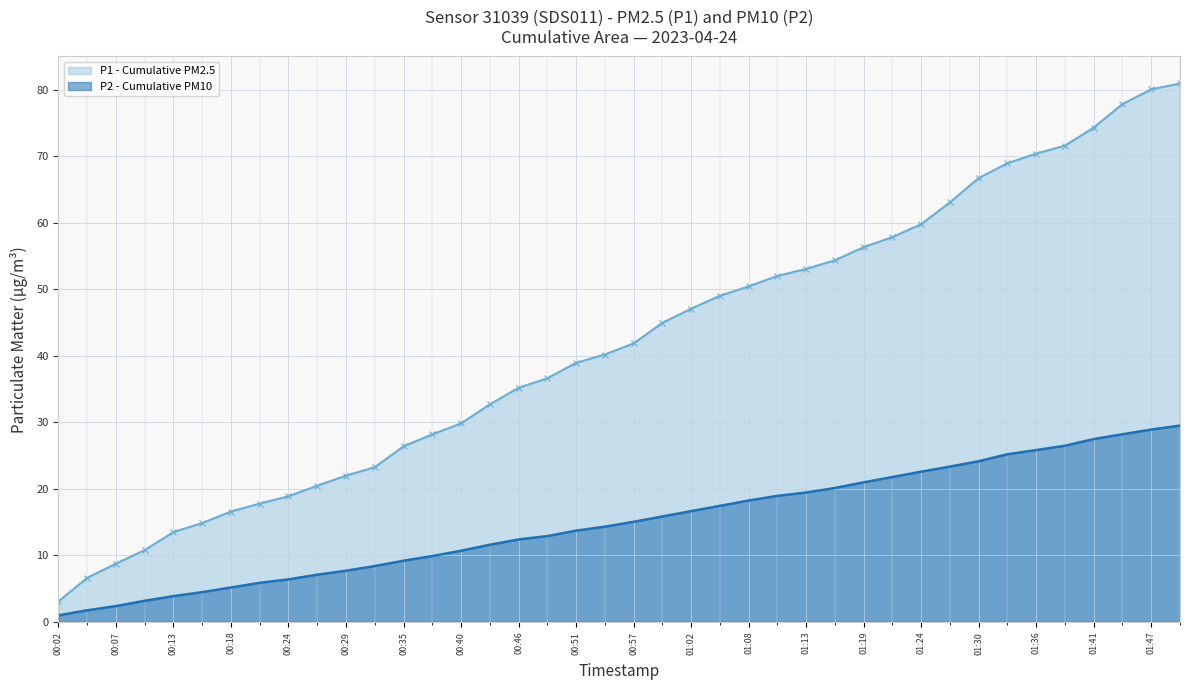

What is the difference between the maximum and minimum values in the P2 - Cumulative PM10 series?

28.5